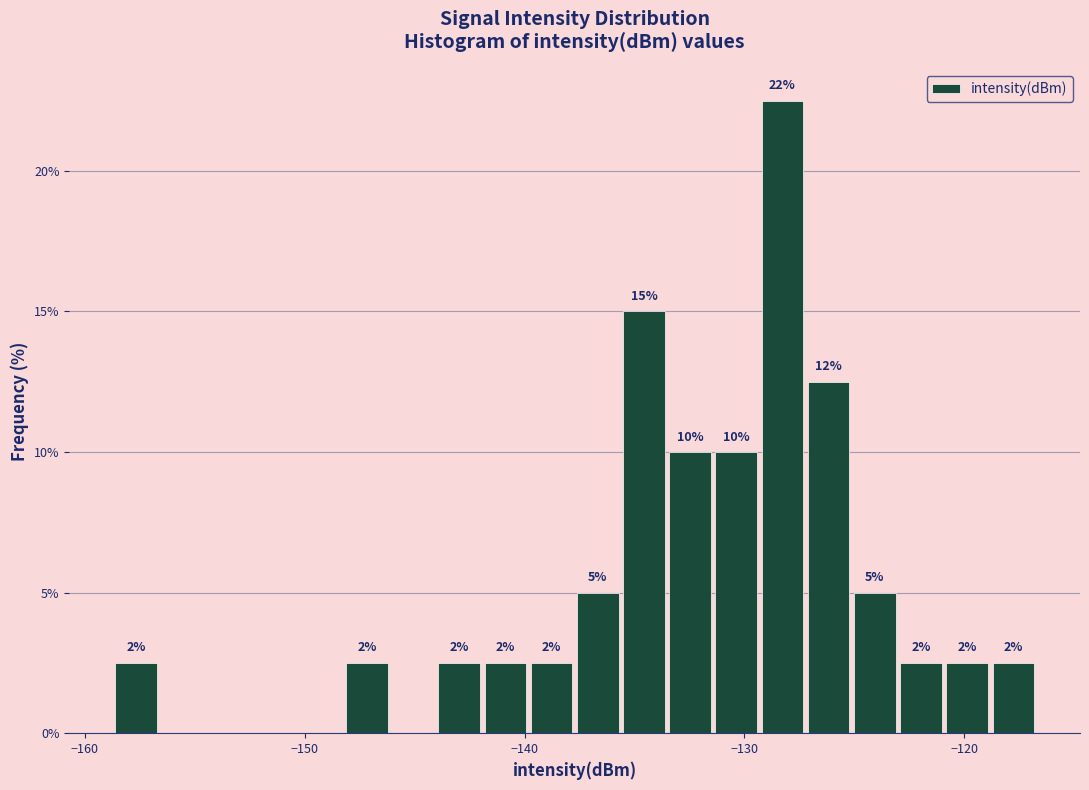

Around what value on the x-axis is the tallest bar? Give the approximate position of its centre, as read against the axis.

-128